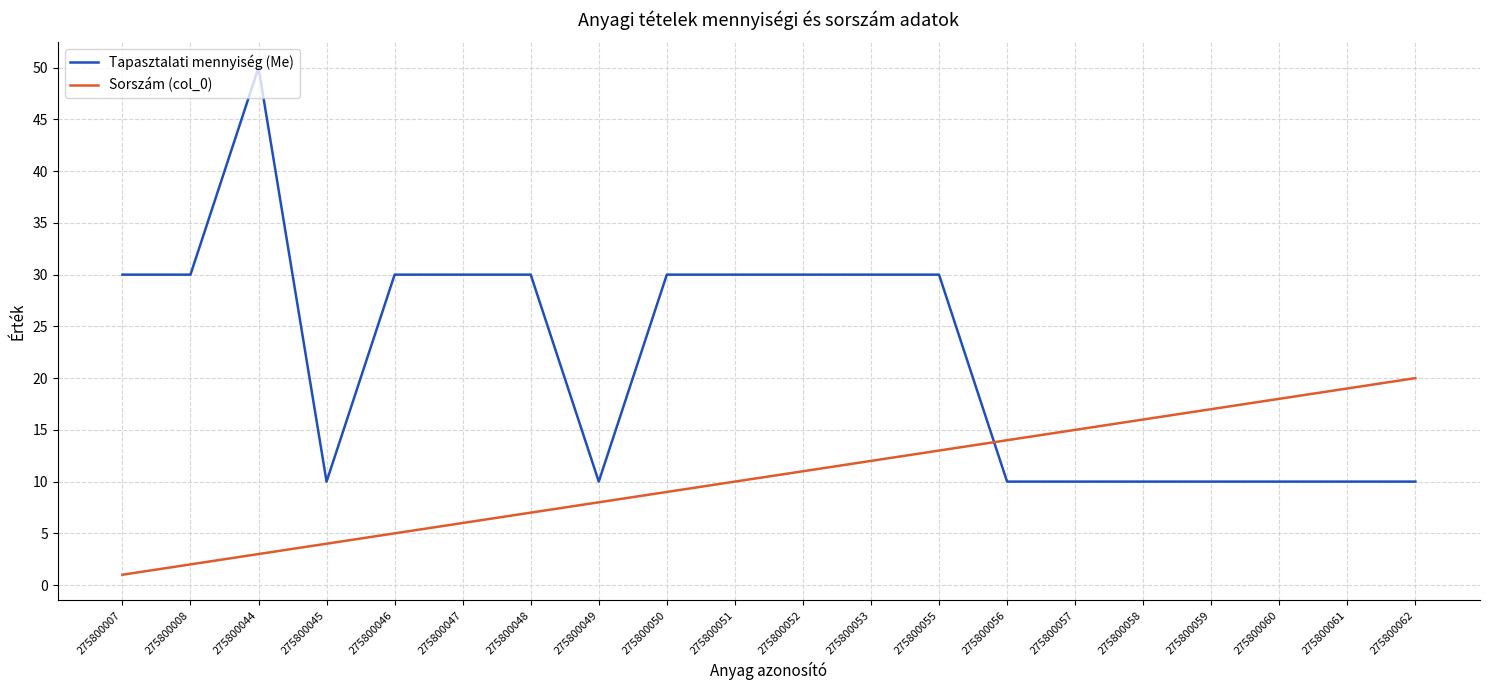

Does the chart have visible grid lines?

Yes